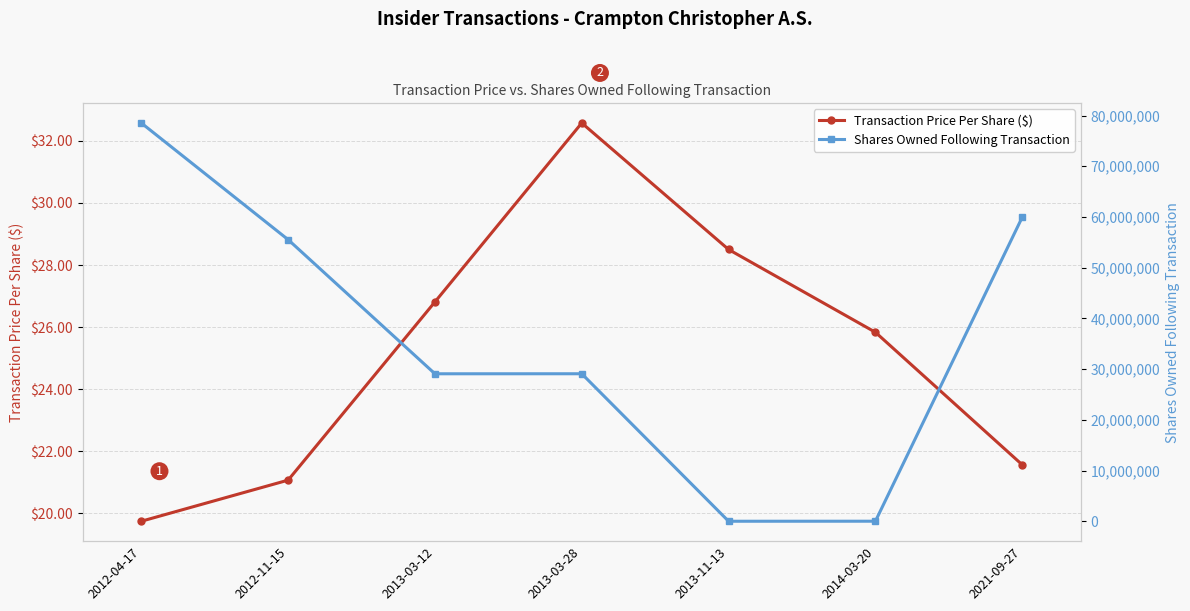

List the series in order of their peak value, highest first.

Shares Owned Following Transaction, Transaction Price Per Share ($)